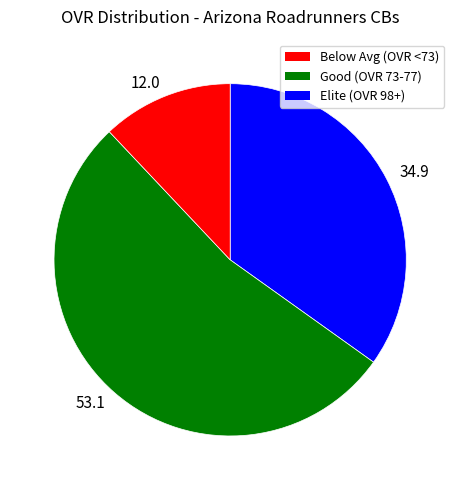

Count the number of slices in the pie.

3